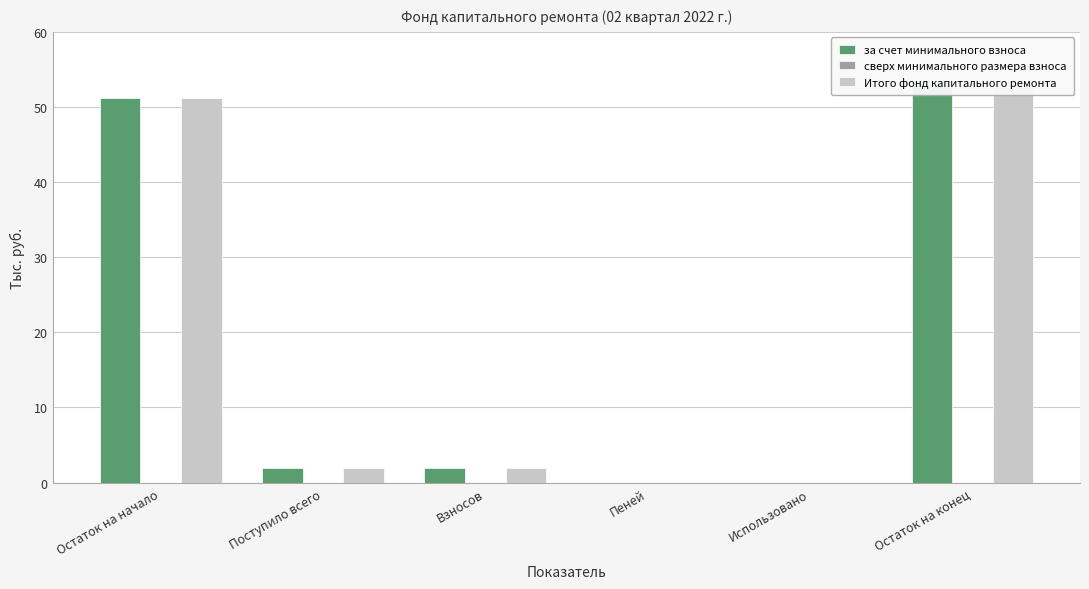

List the labels in order of за счет минимального взноса value, largest first.

Остаток на конец, Остаток на начало, Поступило всего, Взносов, Пеней, Использовано